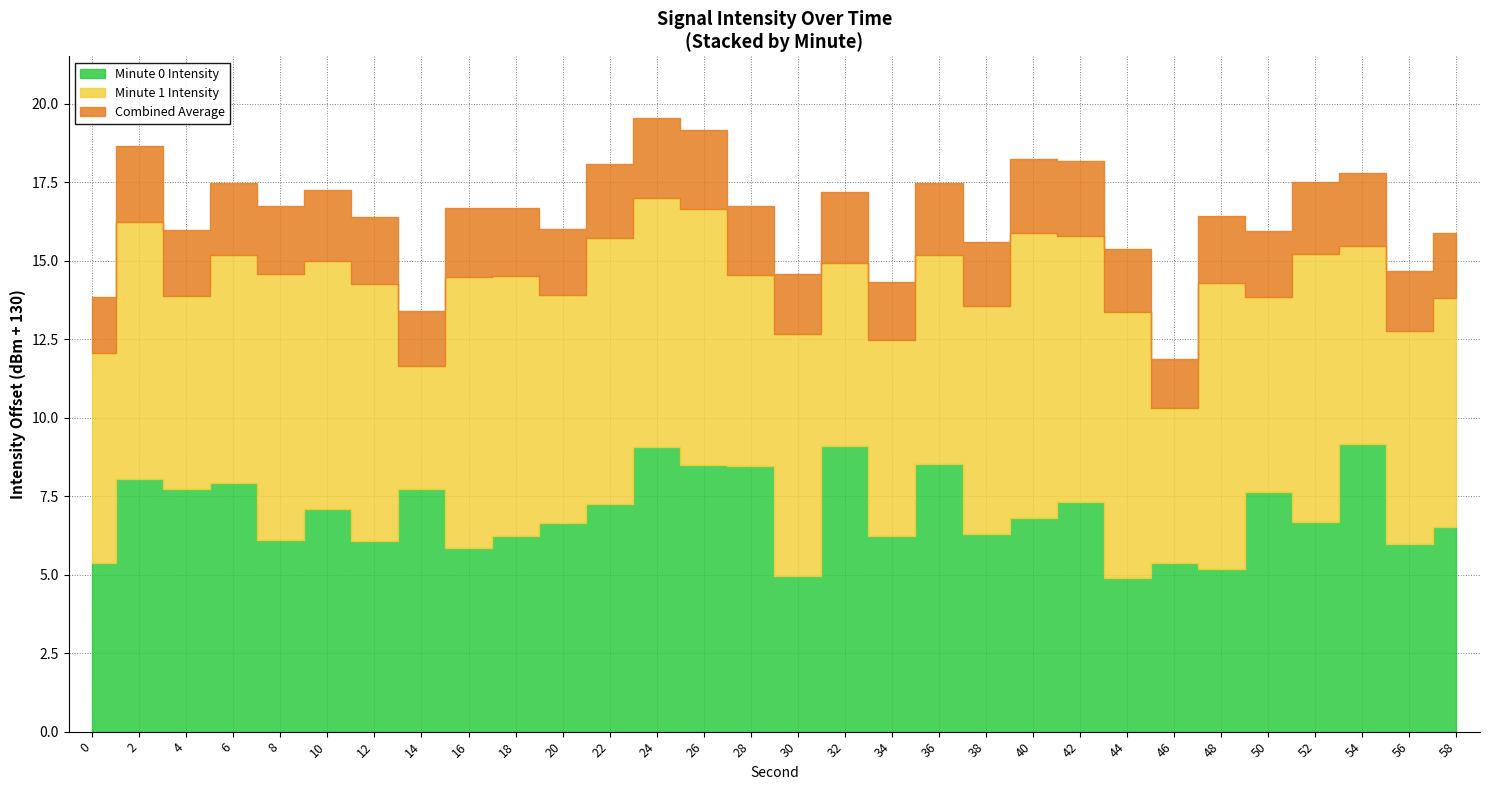

At which label does the data first exceed -122?

2